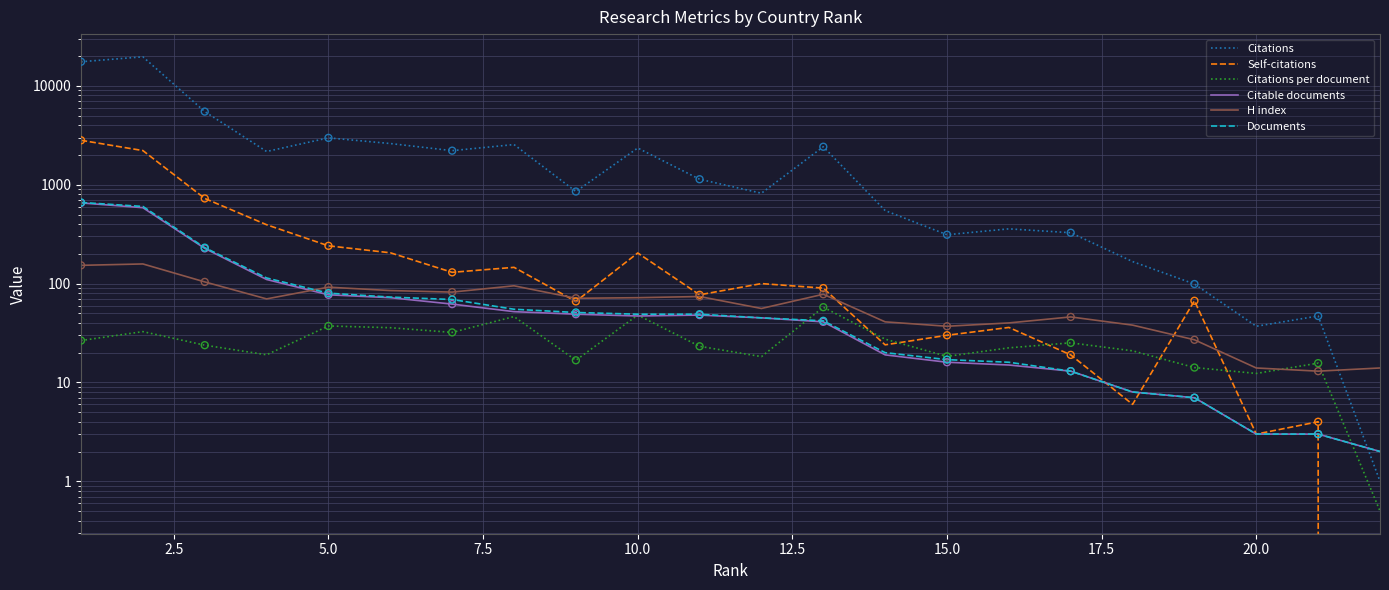

Which series reaches the minimum Y coordinate?

Self-citations